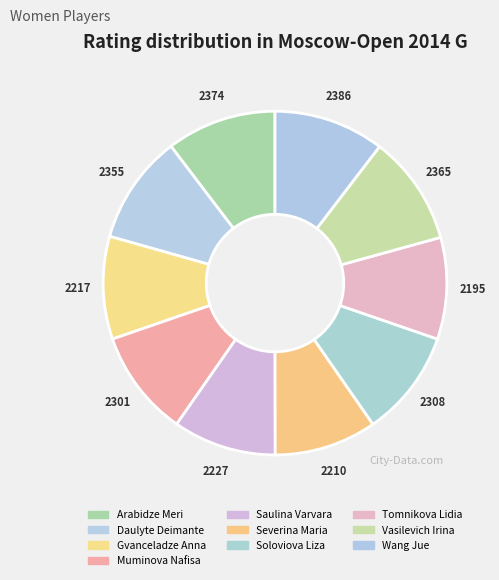

To the nearest percent, what percentage of the pie is Gvanceladze Anna?

10%